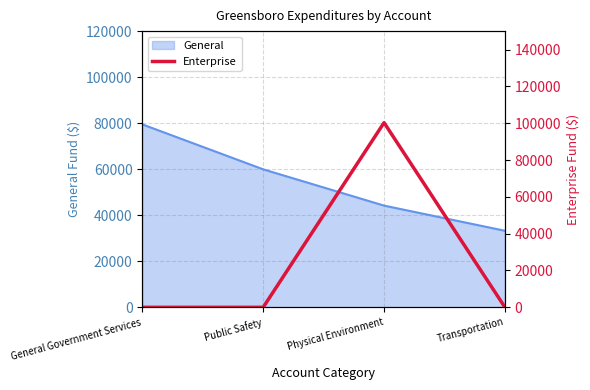

Which label corresponds to the largest value in the chart?

Physical Environment